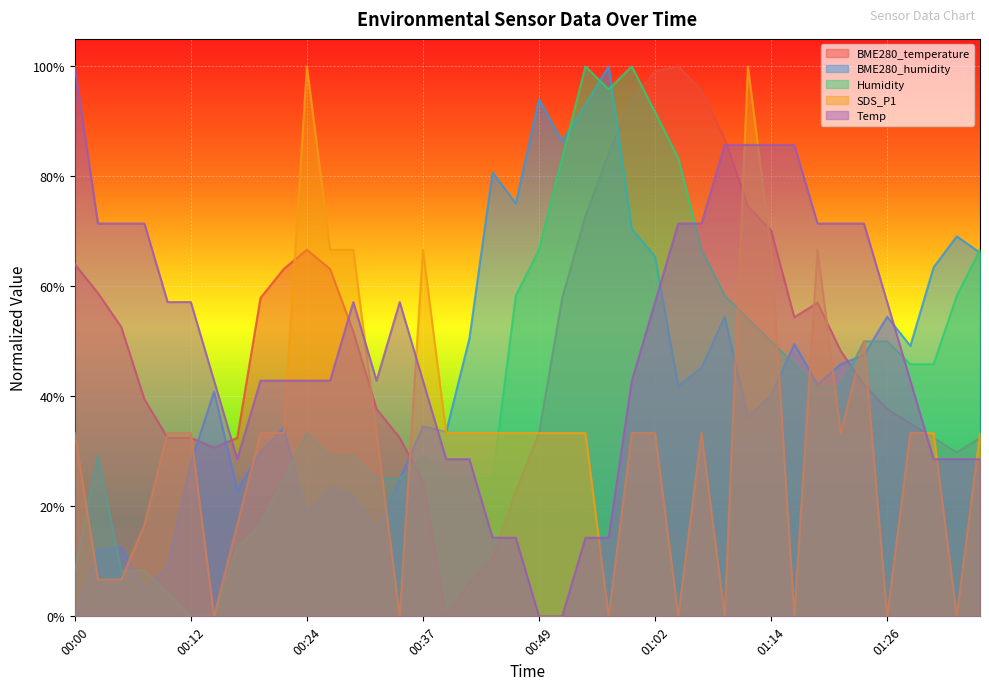

At which label is Humidity closest to 0?

00:12